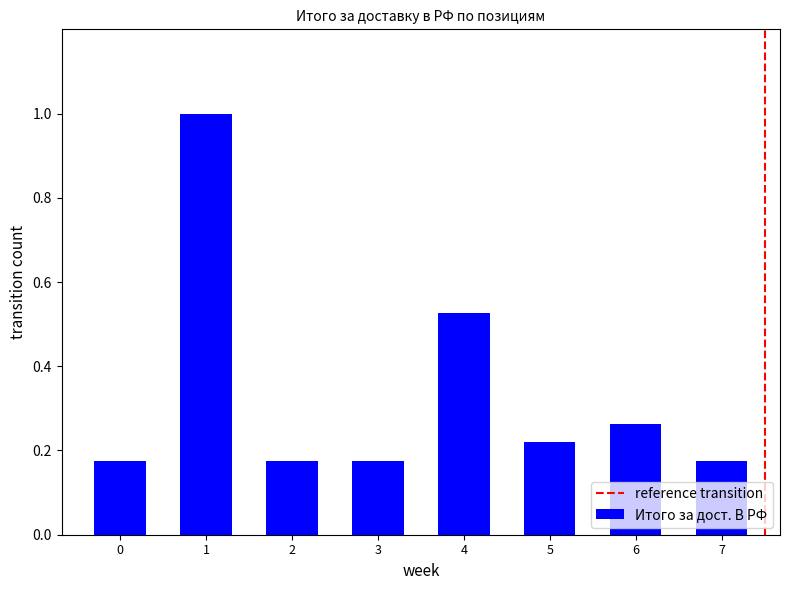

What is the greatest value displayed?

1.0